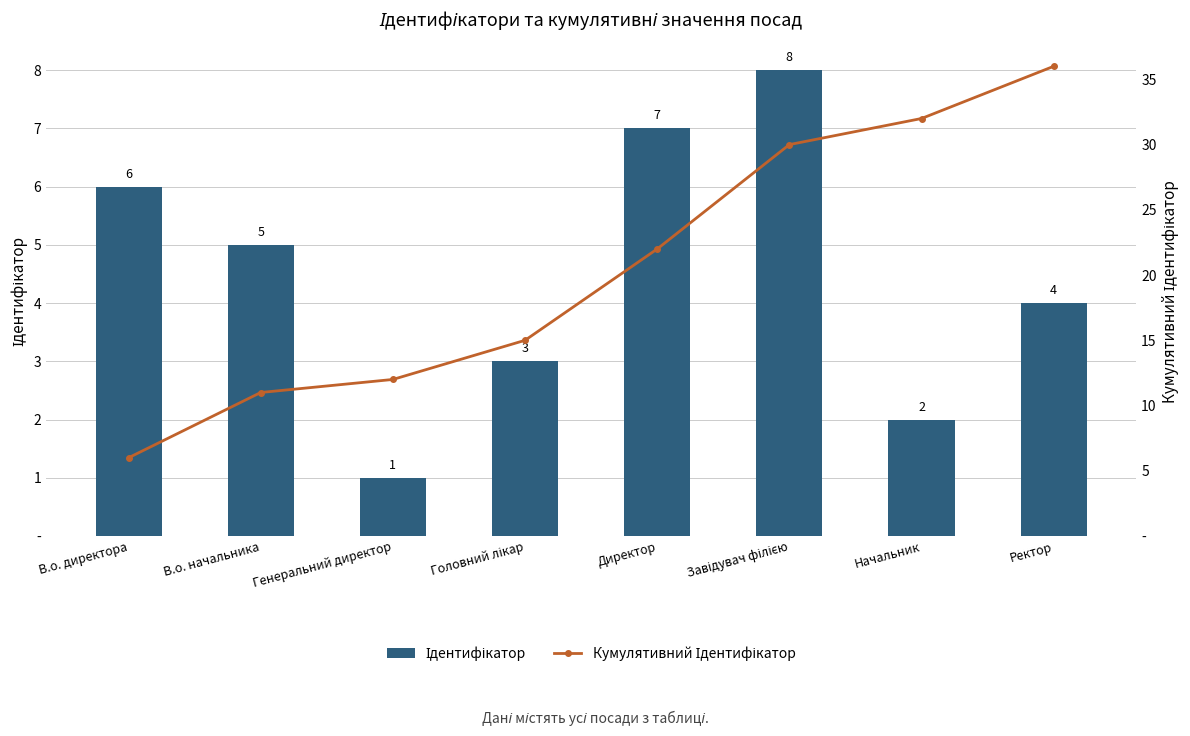

Reading right to left, extract all data points from this chart.

Ідентифікатор: Ректор=4	Начальник=2	Завідувач філією=8	Директор=7	Головний лікар=3	Генеральний директор=1	В.о. начальника=5	В.о. директора=6
Кумулятивний Ідентифікатор: Ректор=36	Начальник=32	Завідувач філією=30	Директор=22	Головний лікар=15	Генеральний директор=12	В.о. начальника=11	В.о. директора=6